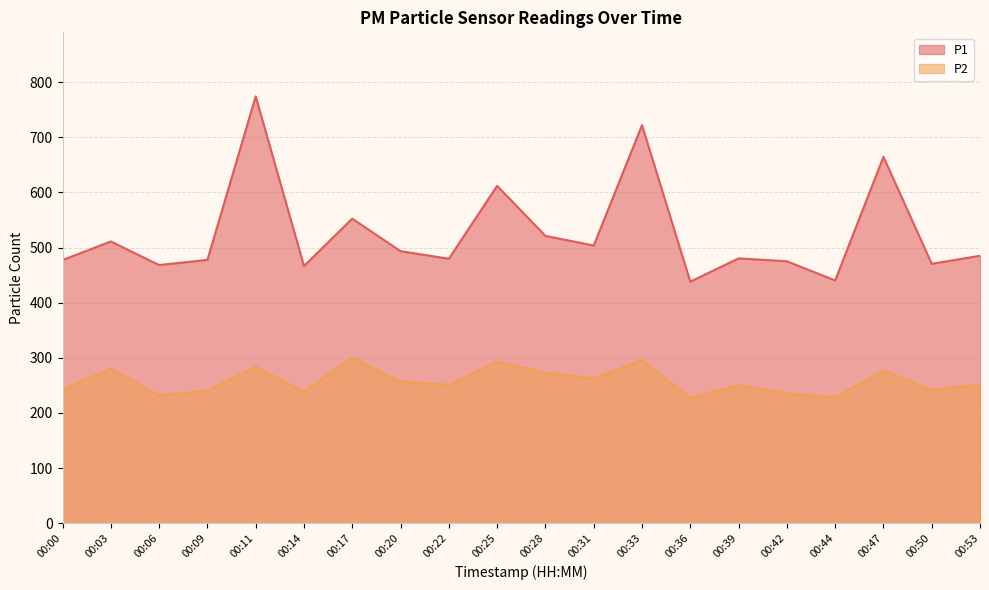

True or false: P2 and P1 cross at least once.

False